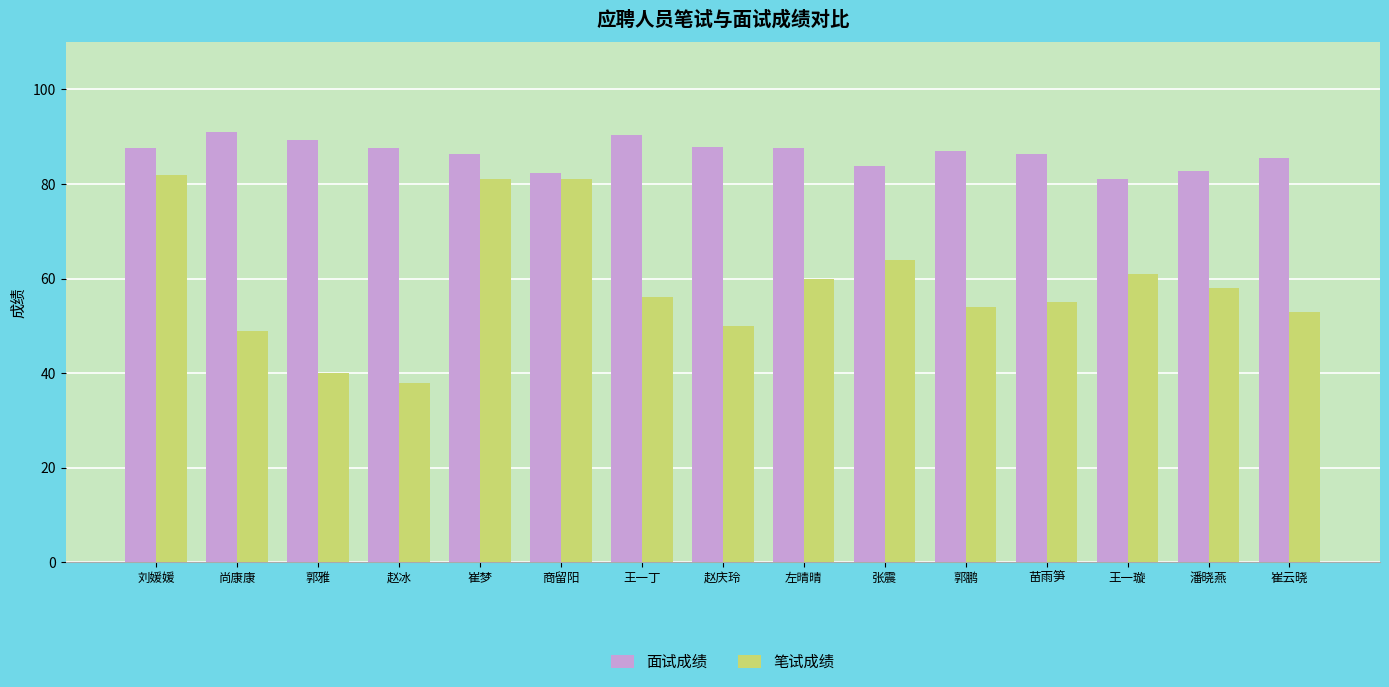

What is the difference between the maximum and minimum values in the 面试成绩 series?

9.9